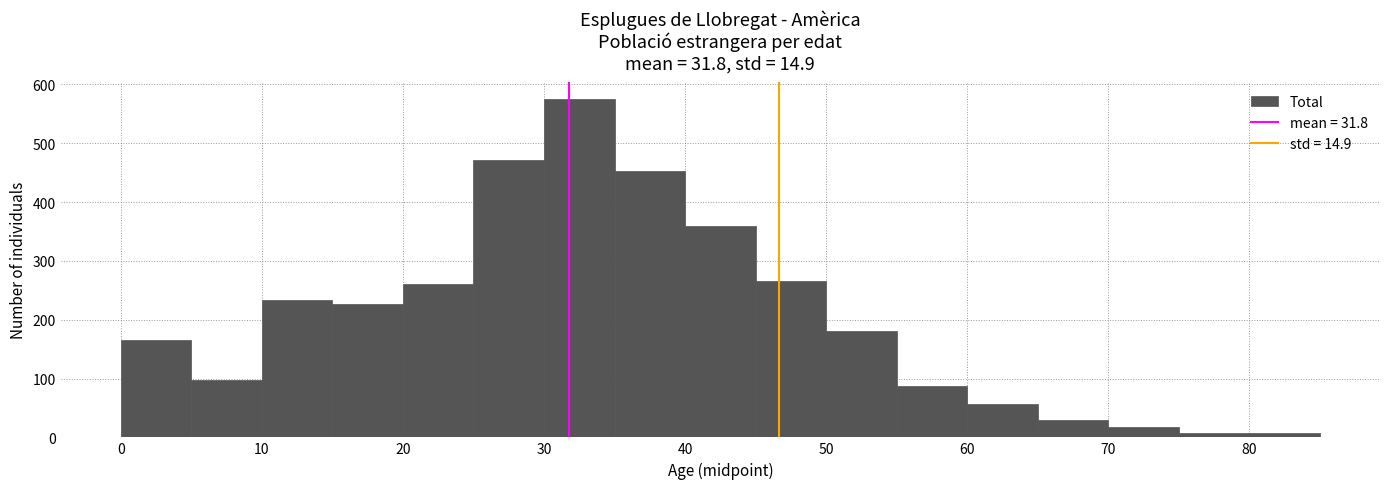

What is the height of the bar covering 55 to 60 on the x-axis? The values are not printed on the chart, so give them approximately, as read against the axis.

90